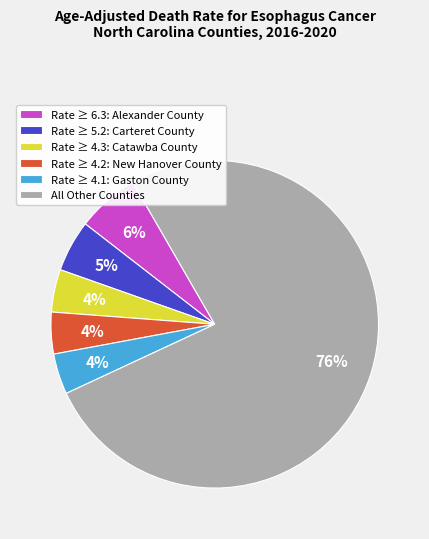

Which has a higher value, Rate ≥ 4.1: Gaston County or Rate ≥ 5.2: Carteret County?

Rate ≥ 5.2: Carteret County